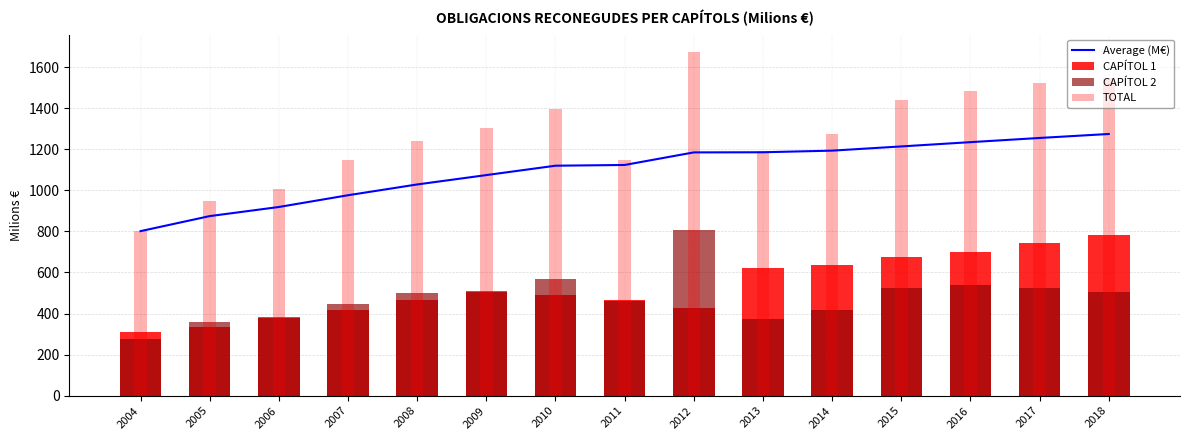

How many categories are shown in the chart?

15